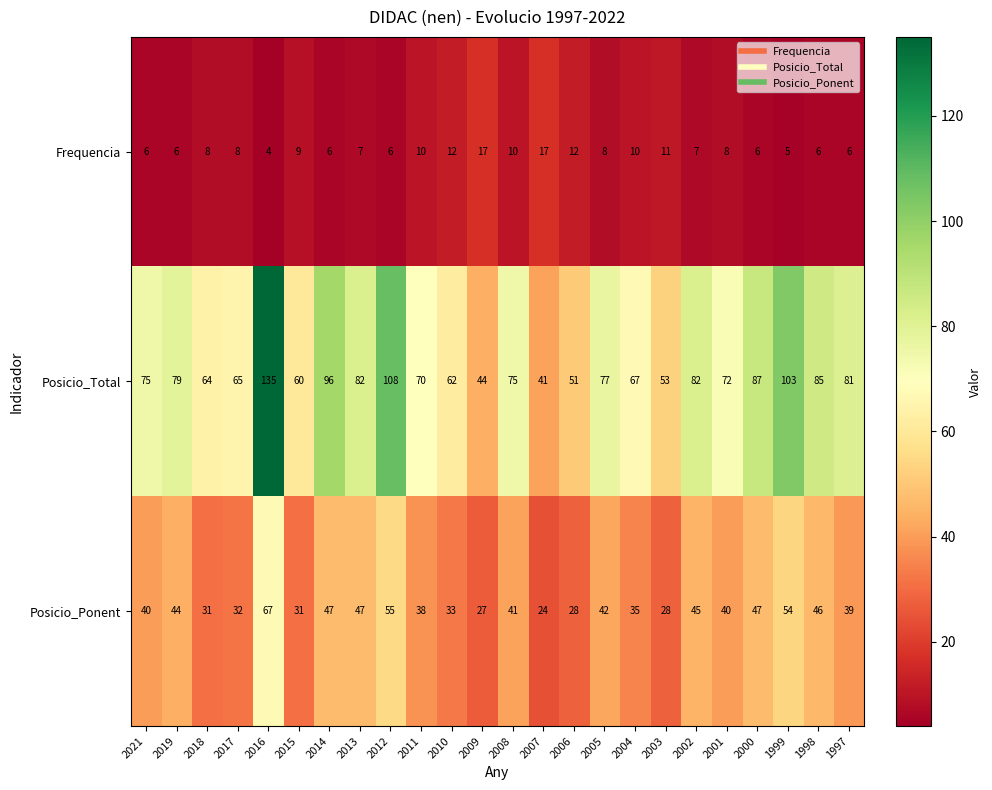

At which category is the sum across all series the highest?

2016